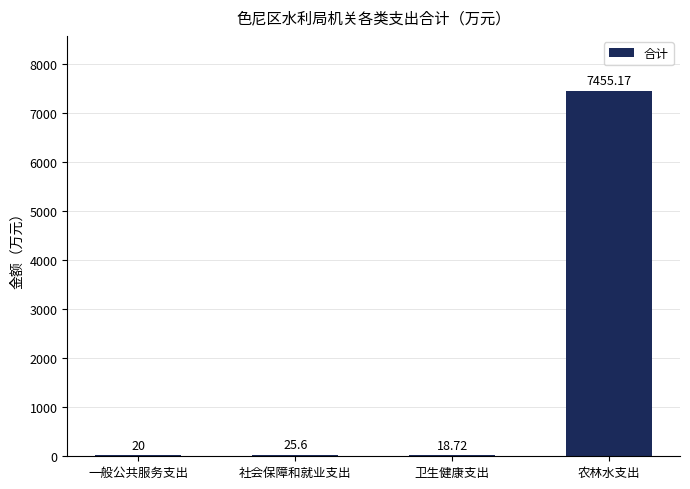

What is the sum of the values at 农林水支出 and 社会保障和就业支出?

7480.8